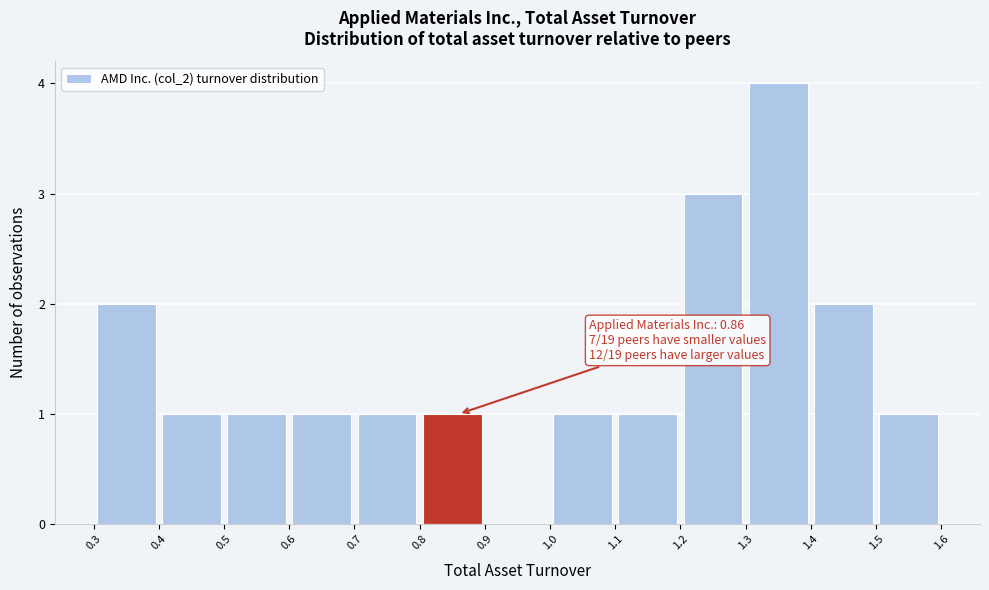

Over which range of the x-axis is the bar tallest?

1.3 to 1.4